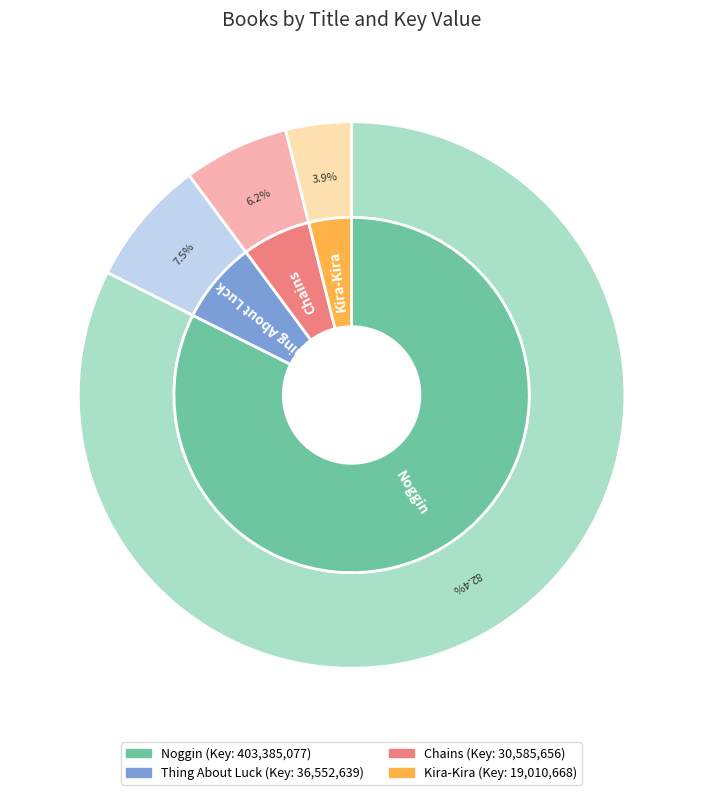

The Thing About Luck slice represents 7% of the pie. True or false?

True